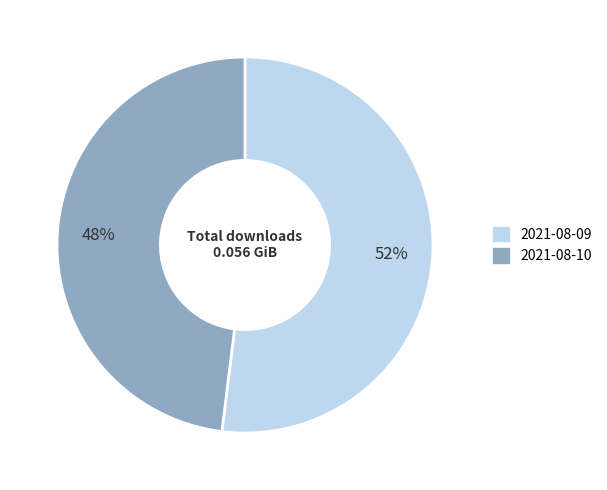

The 2021-08-09 slice represents 52% of the pie. True or false?

True